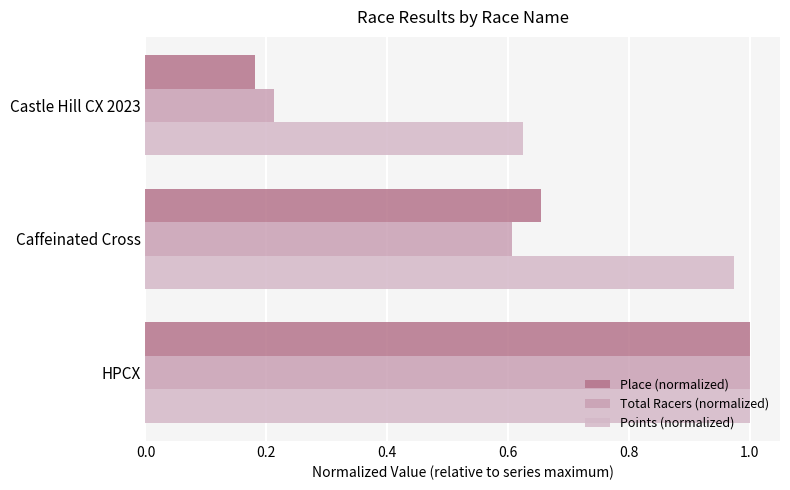

What are all the series names shown in the legend?

Place (normalized), Total Racers (normalized), Points (normalized)